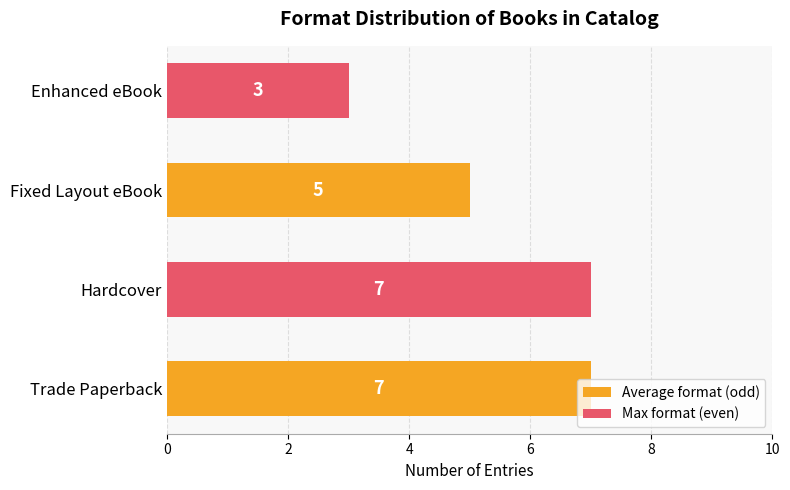

Where is the data nearest to the value 5?

Fixed Layout eBook